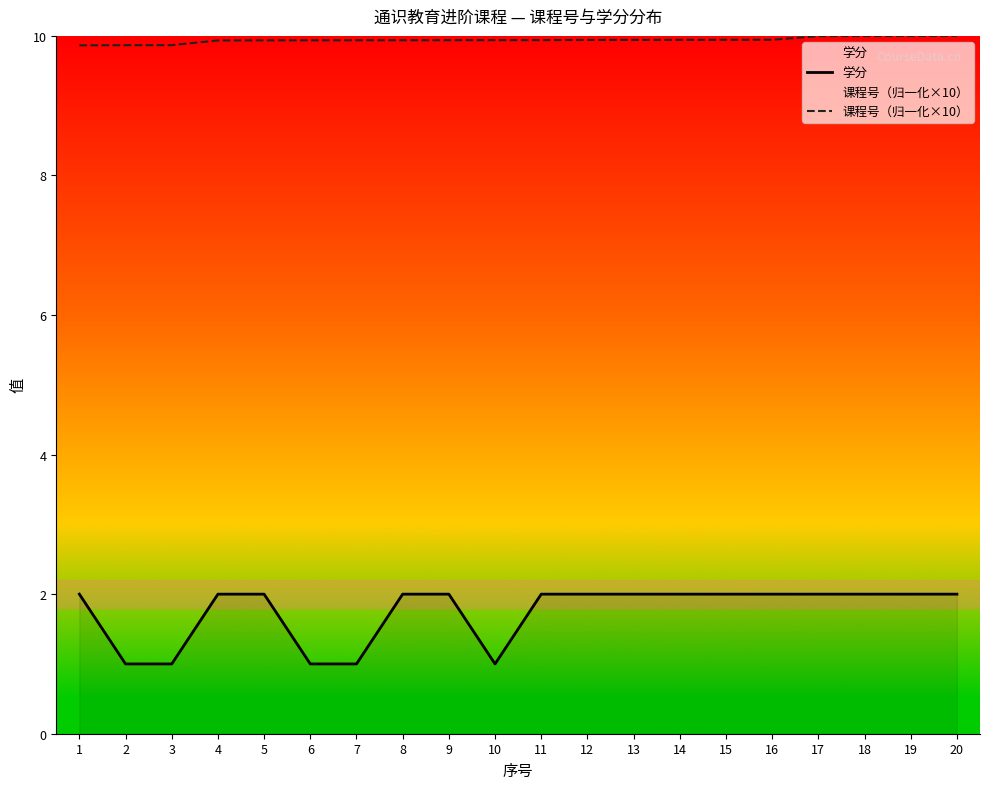

At which category is the sum across all series the highest?

20